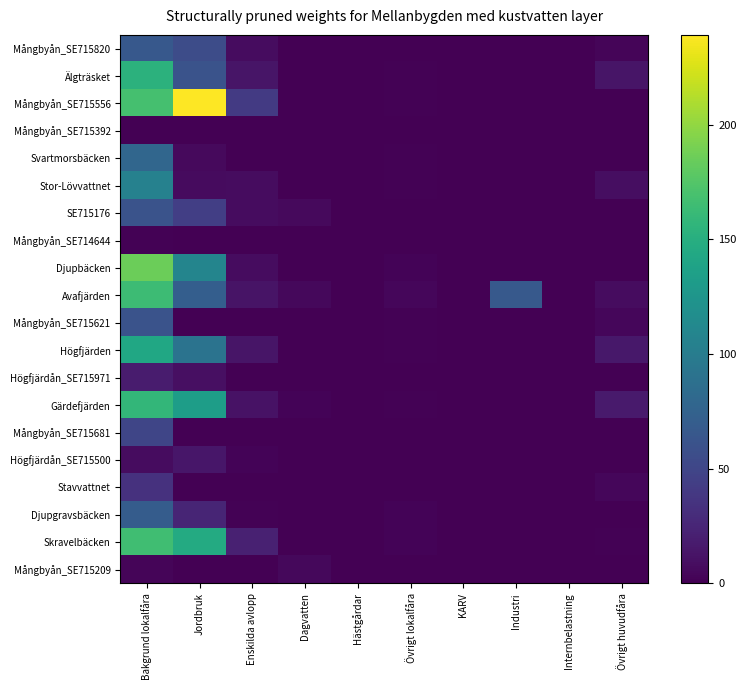

Which has a higher value, Övrigt huvudfåra or KARV?

Övrigt huvudfåra